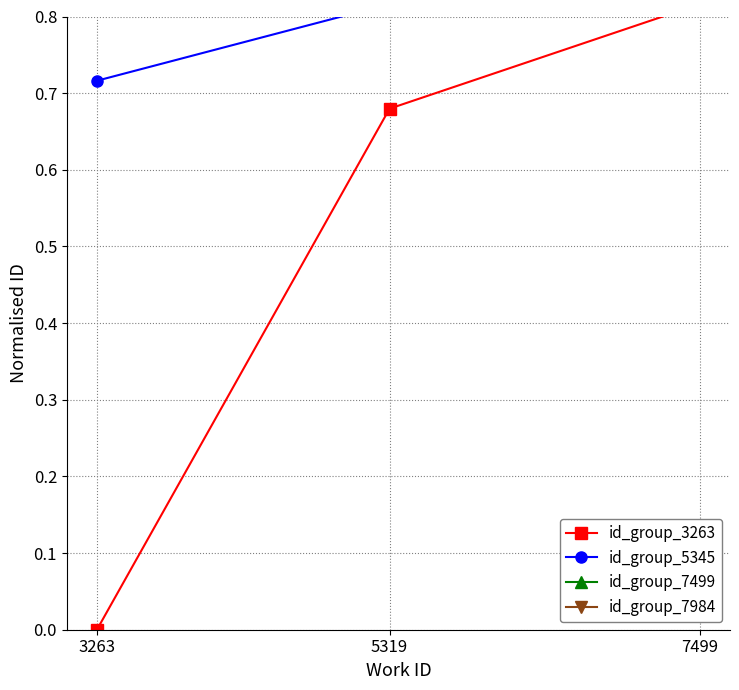

Between 3263 and 7499, which series saw the biggest shift?

id_group_3263